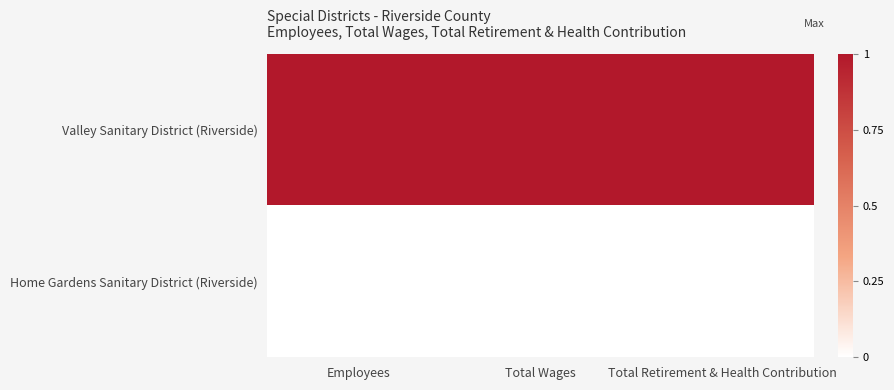

What is the difference between the highest and lowest values at Total Retirement & Health Contribution?

1